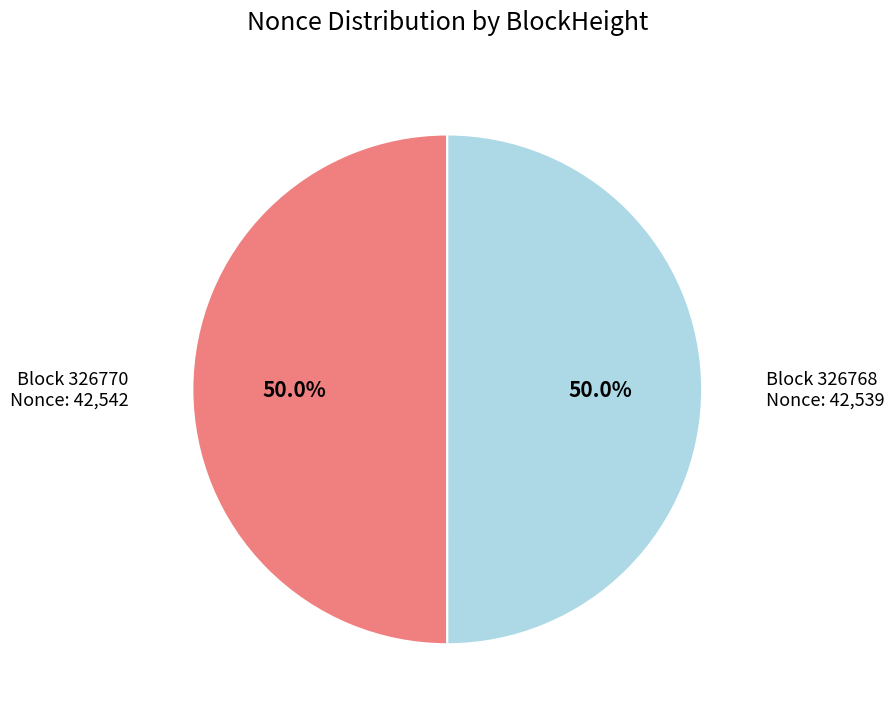

How many segments does this pie chart have?

2